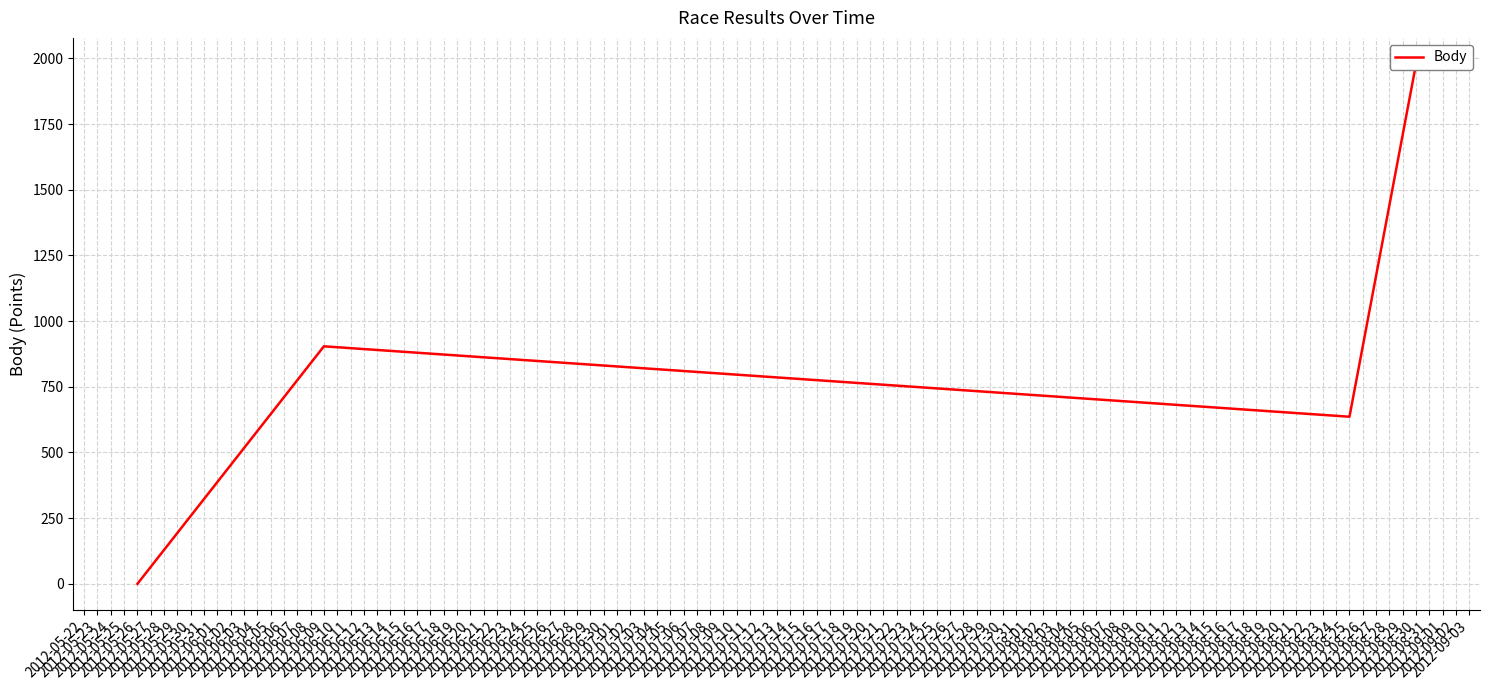

Does the chart display data point markers on the line(s)?

No